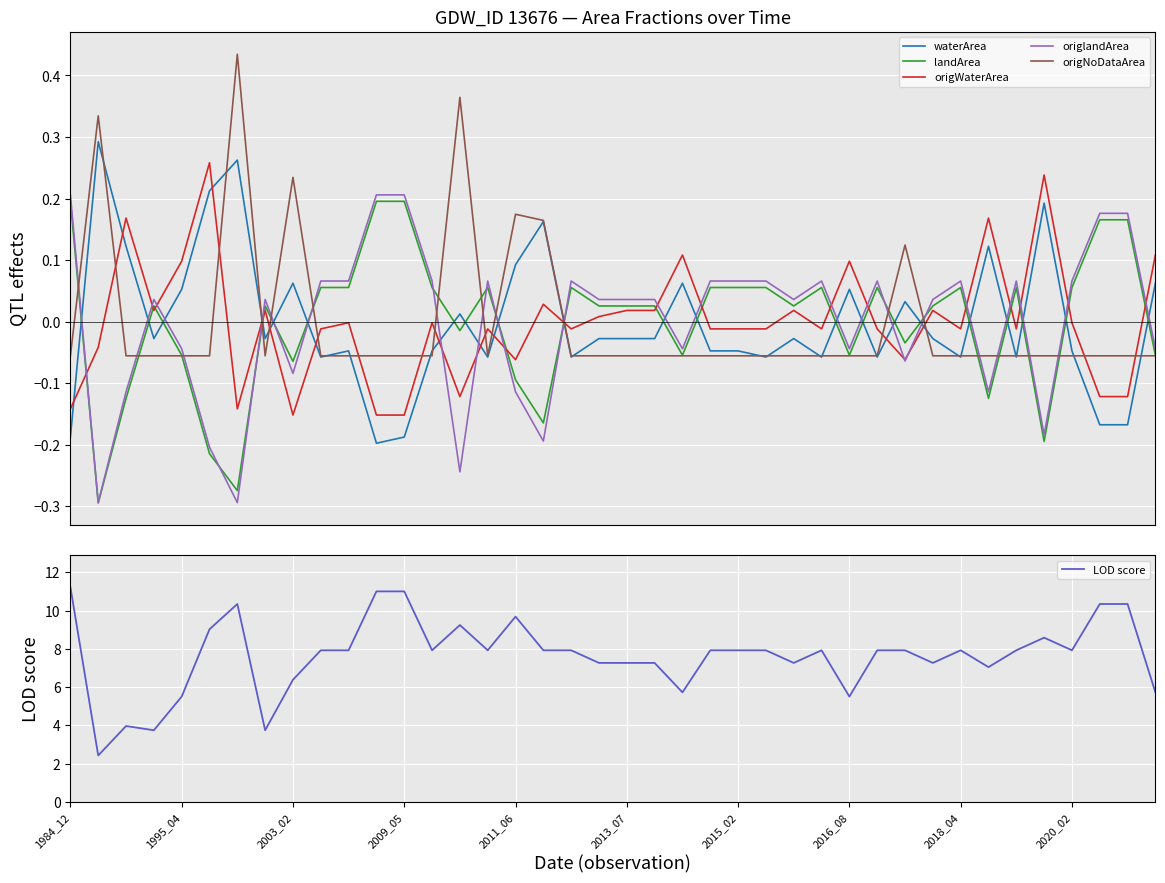

Is it true that LOD score equals 4.1 at 2003_02?

False